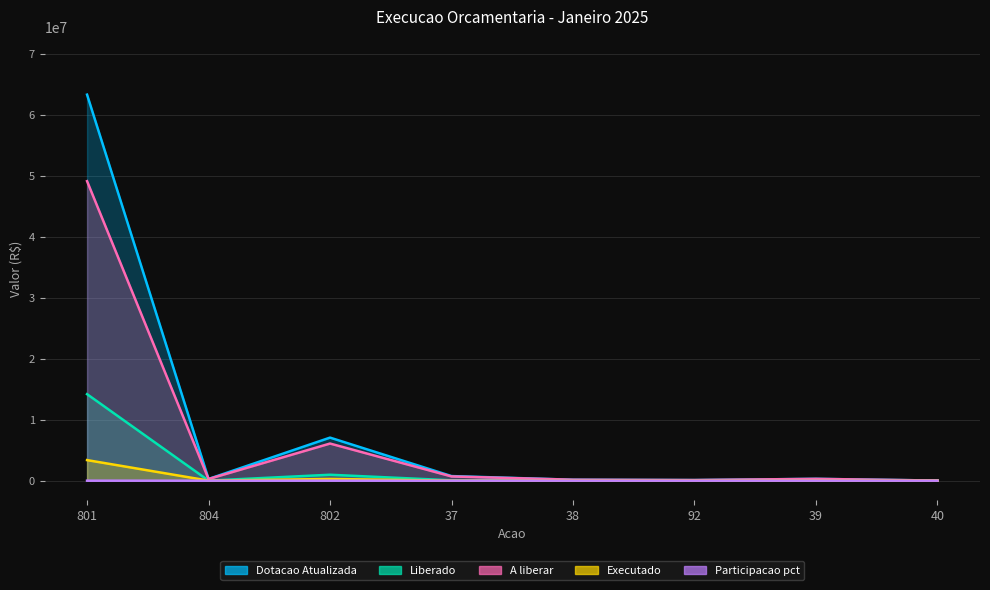

Which series has the largest total across all categories?

Dotacao Atualizada